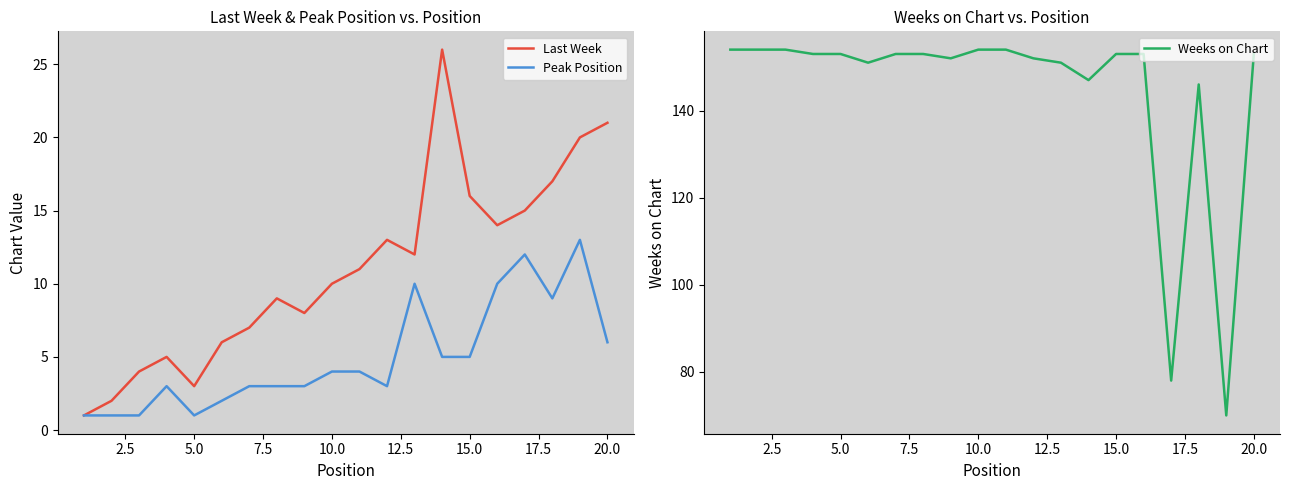

How many interior local valleys does the Last Week series have?

4